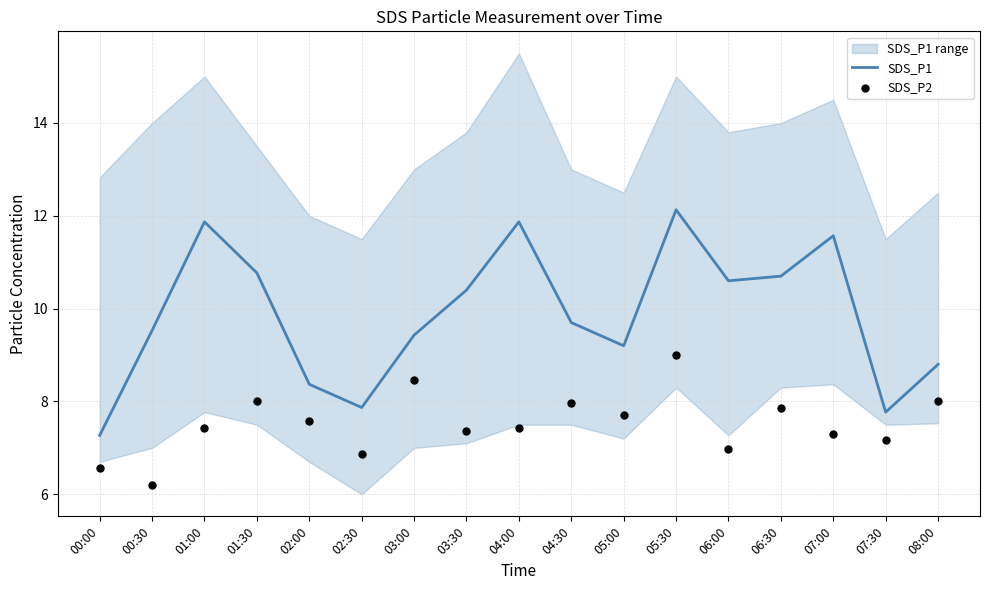

Which series has the largest total across all categories?

SDS_P1